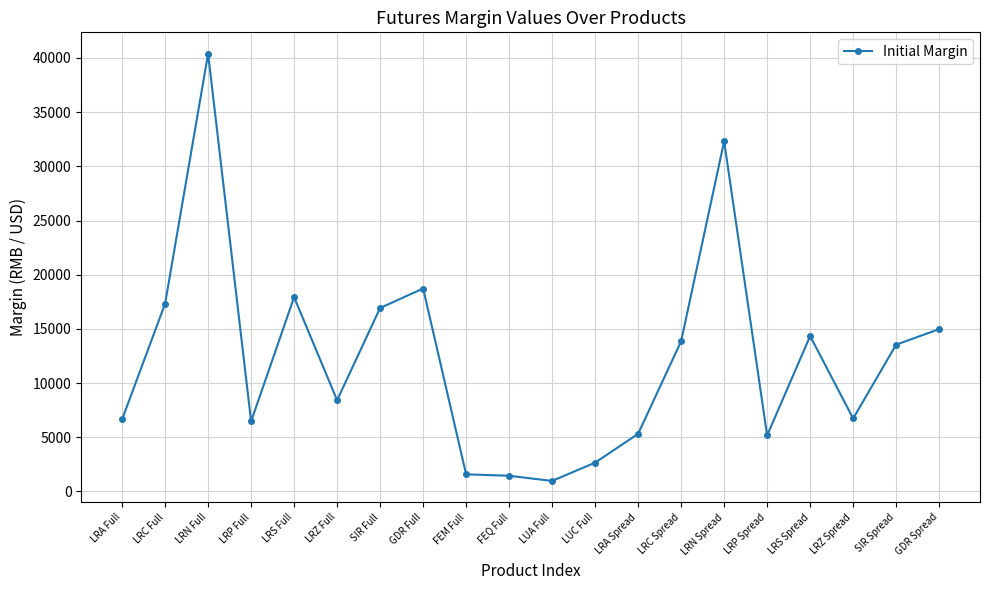

What is the difference between the values at SIR Full and LRZ Full?

8512